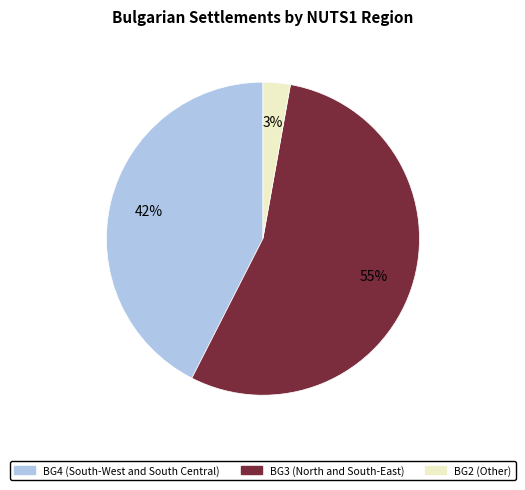

Which category accounts for the majority?

BG3 (North and South-East)